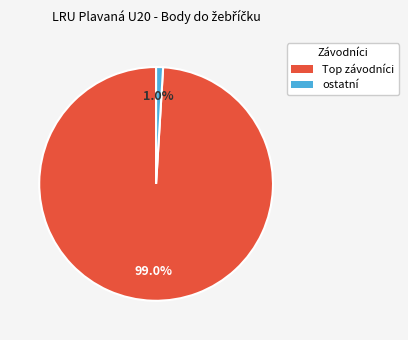

To the nearest percent, what is the average slice percentage?

50%